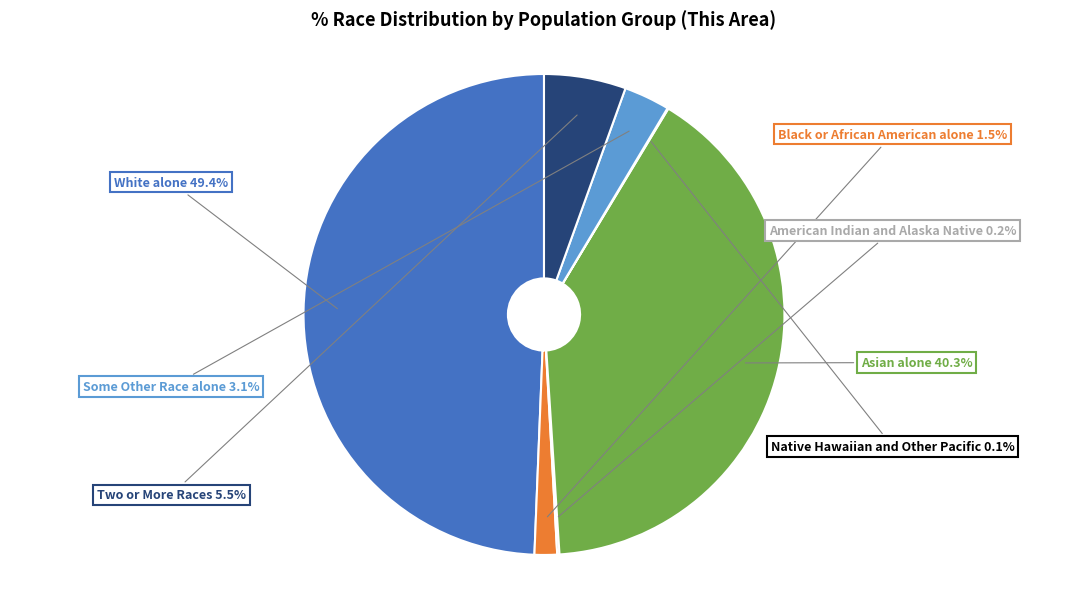

Is Some Other Race alone the majority of the pie?

No